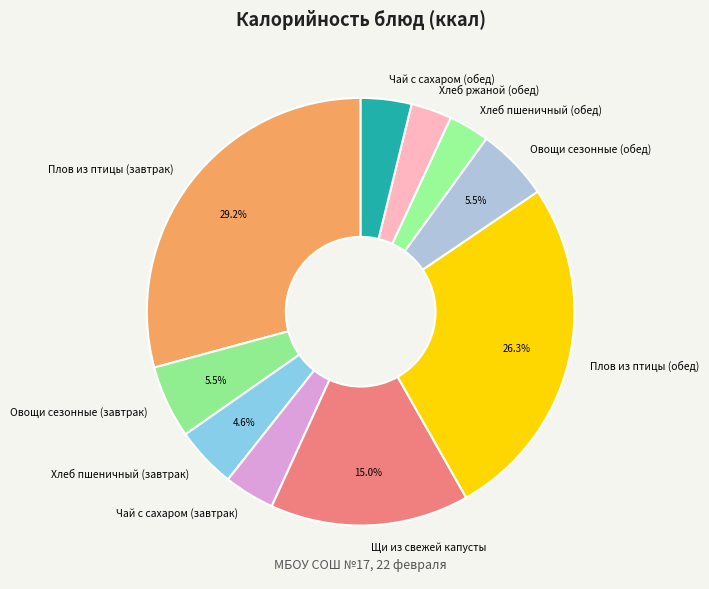

Which slice is the largest?

Плов из птицы (завтрак)